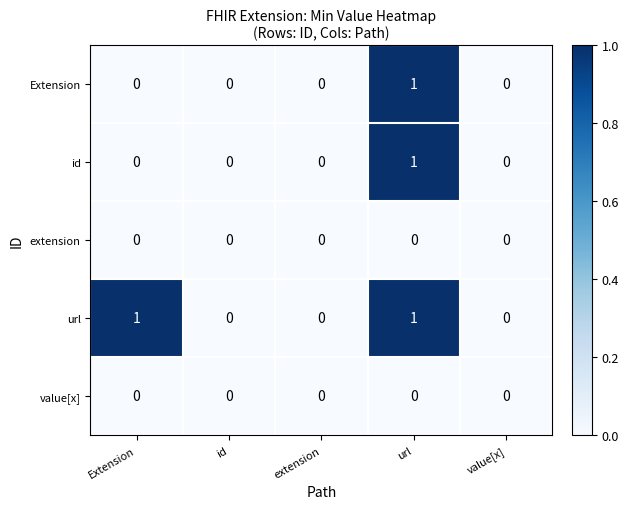

At which category is the sum across all series the highest?

url